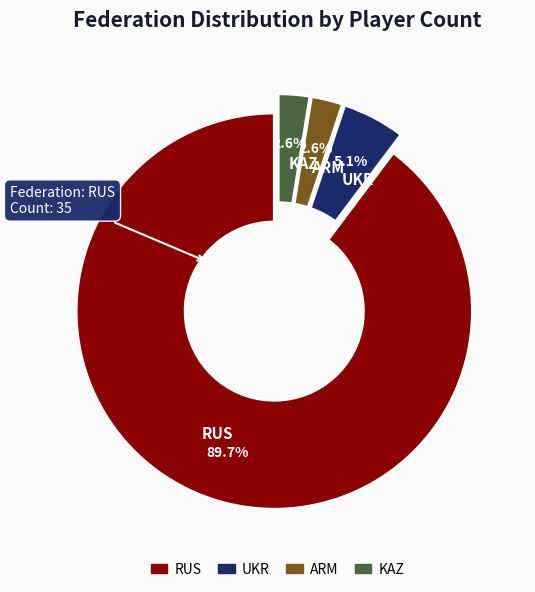

What is the largest slice in the pie chart?

RUS